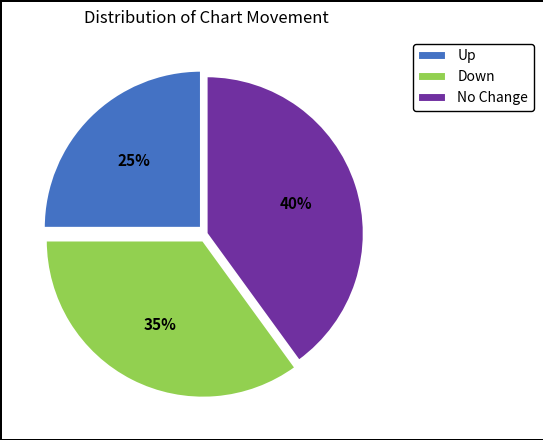

The No Change slice represents 48% of the pie. True or false?

False